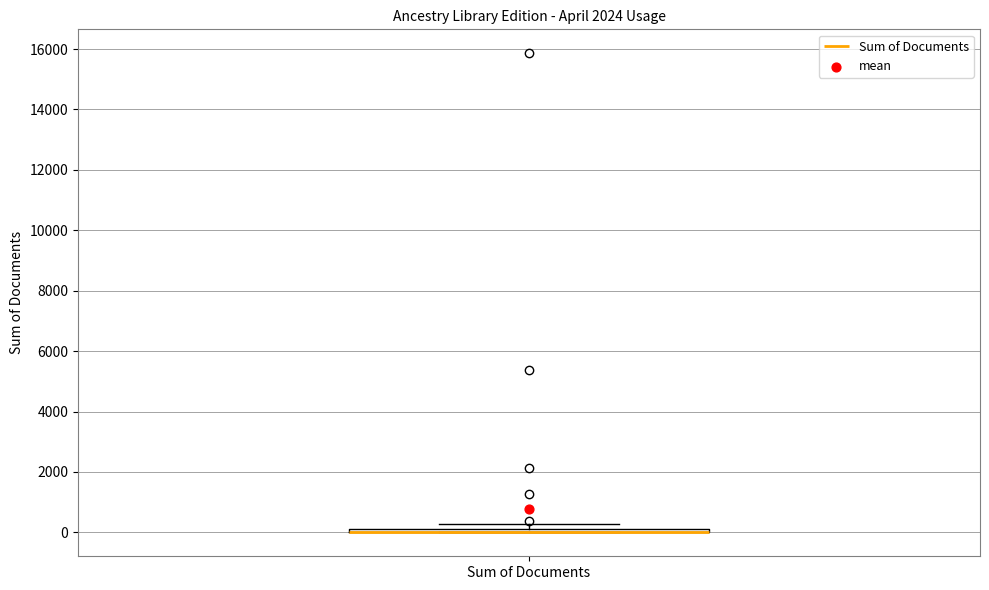

Where is the upper edge of the box for Sum of Documents on the y-axis? The values are not printed on the chart, so give them approximately, as read against the axis.

200